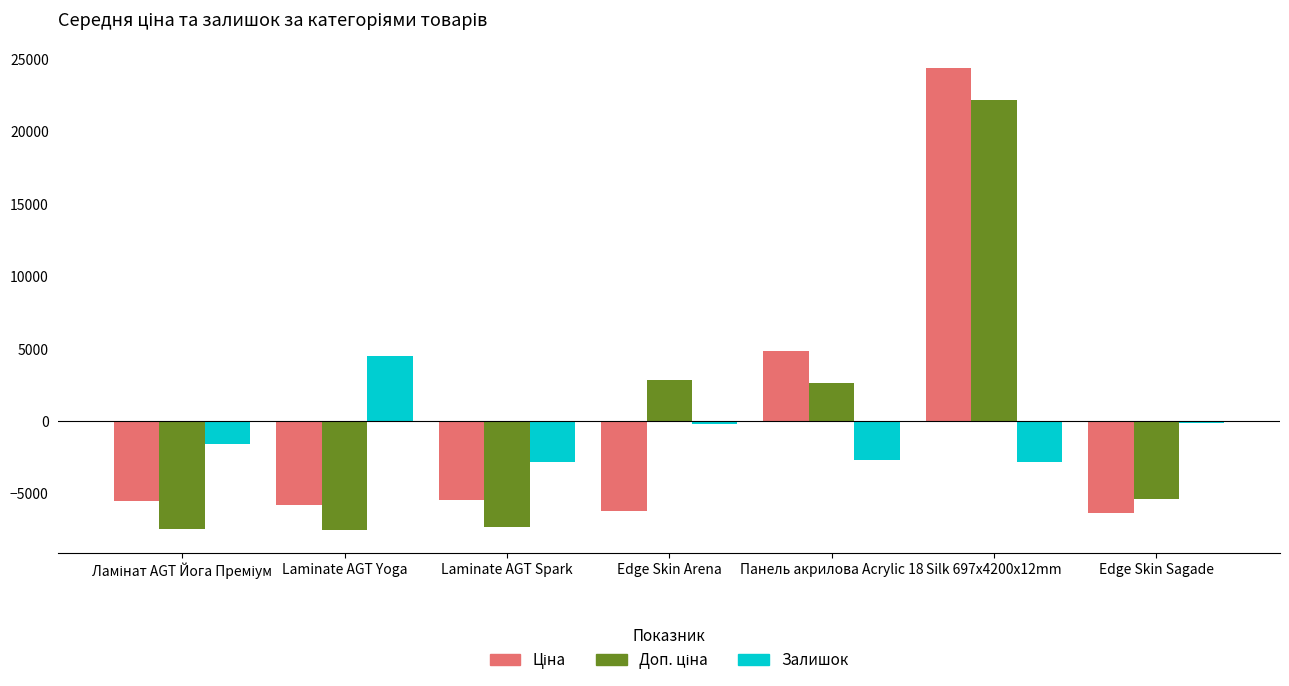

What is the total value across all series at Edge Skin Arena?

-3594.7